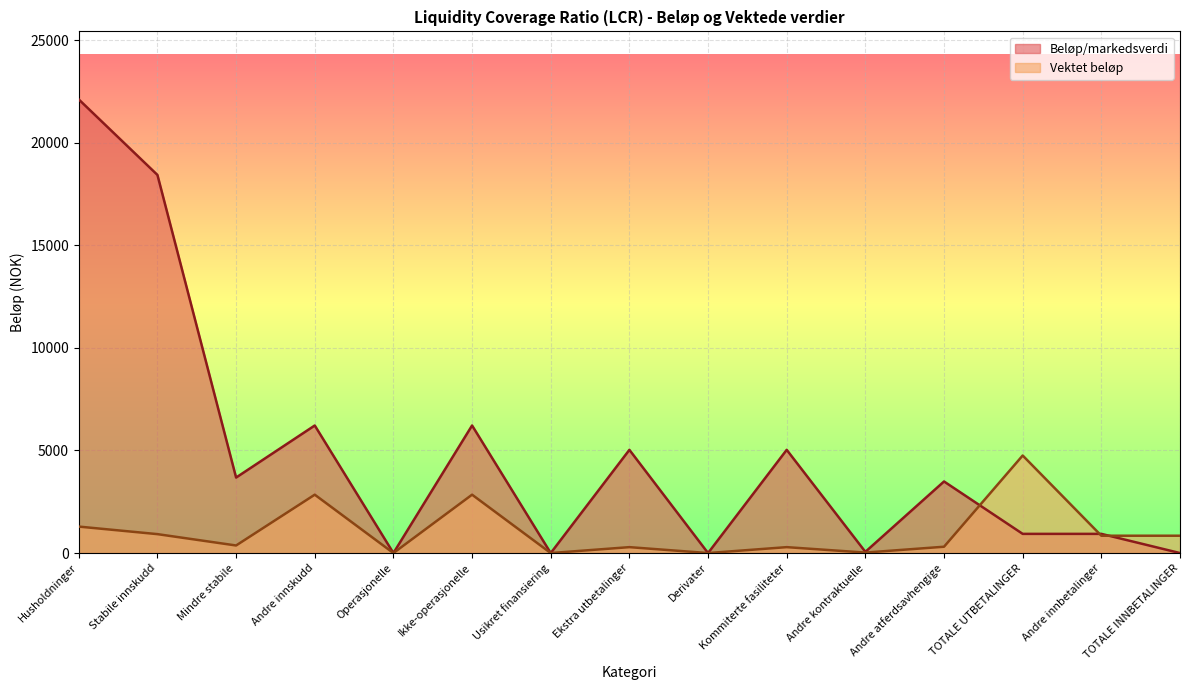

List the labels in order of Vektet beløp value, largest first.

TOTALE UTBETALINGER, Andre innskudd, Ikke-operasjonelle, Husholdninger, Stabile innskudd, Andre innbetalinger, TOTALE INNBETALINGER, Mindre stabile, Andre atferdsavhengige, Ekstra utbetalinger, Kommiterte fasiliteter, Andre kontraktuelle, Operasjonelle, Usikret finansiering, Derivater